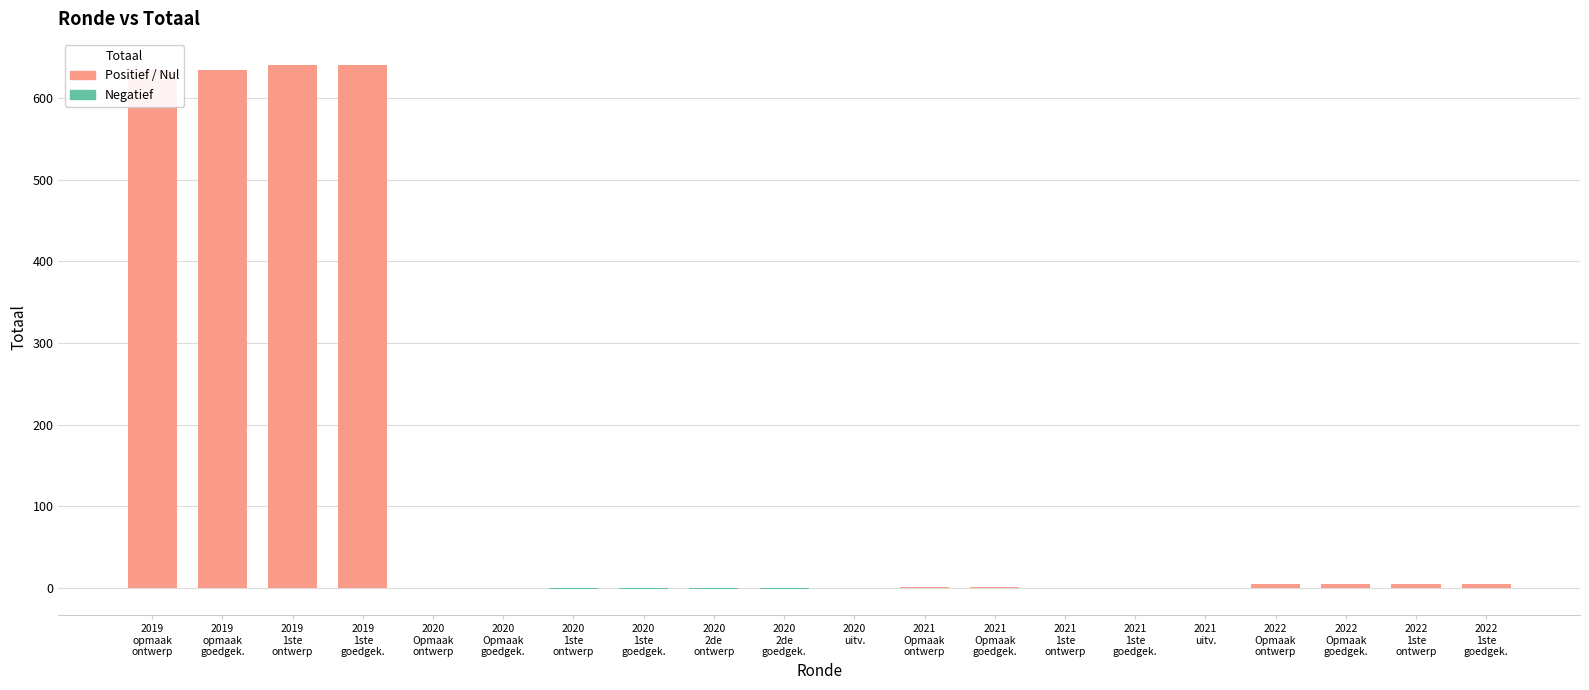

What is the sum of all values?

2568